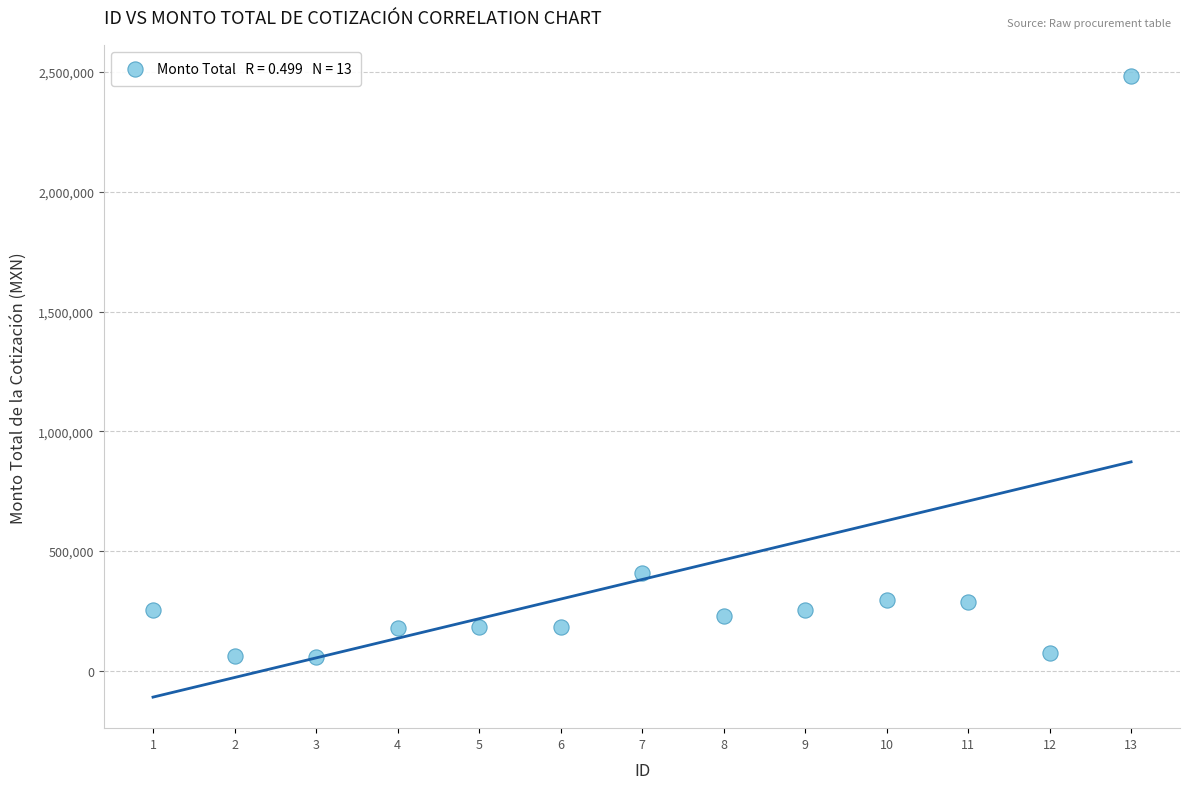

What is the range of X values (max minus min)?

12.0